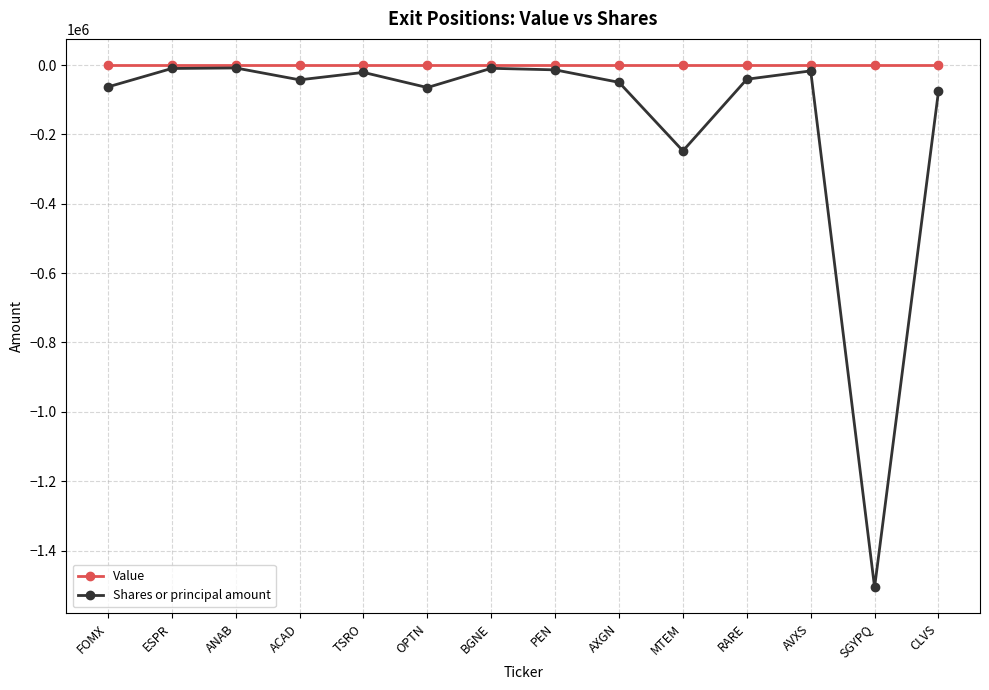

What is the spread (max minus min) of values at MTEM?

247587